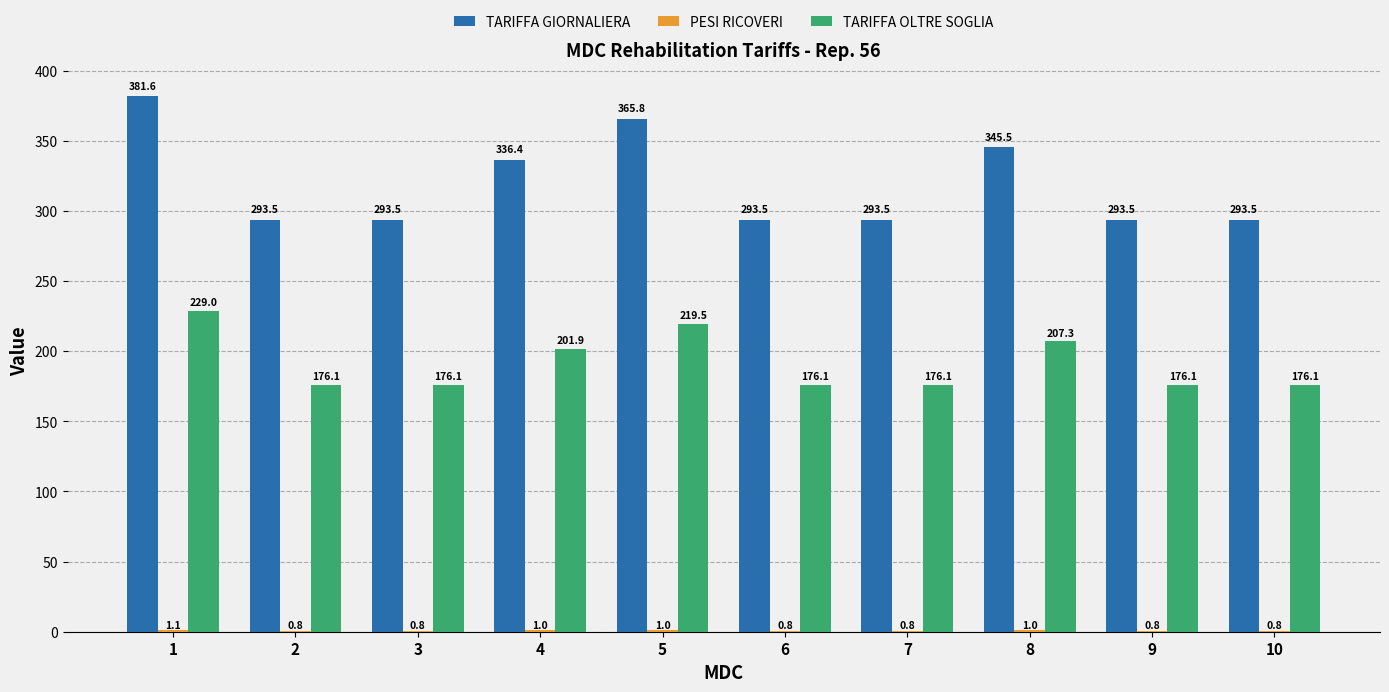

Which series has the largest total across all categories?

TARIFFA GIORNALIERA